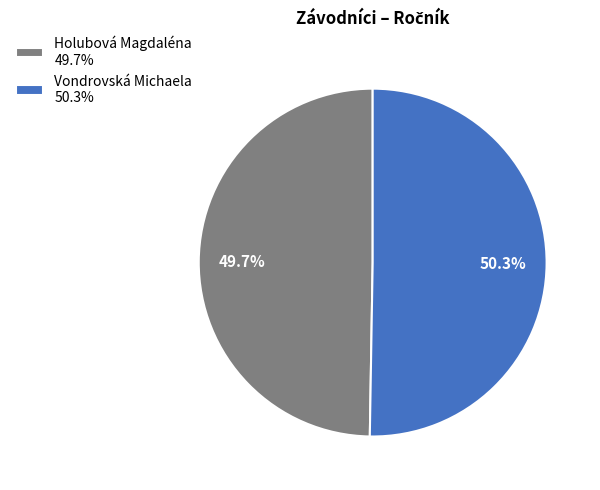

What is the ratio of the value at Holubová Magdaléna to the value at Vondrovská Michaela?

1.0